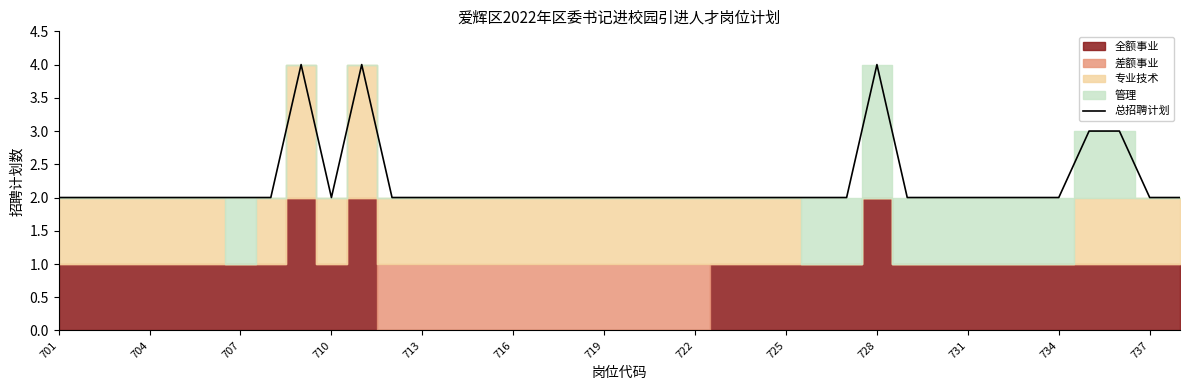

How many values exceed 2?

5